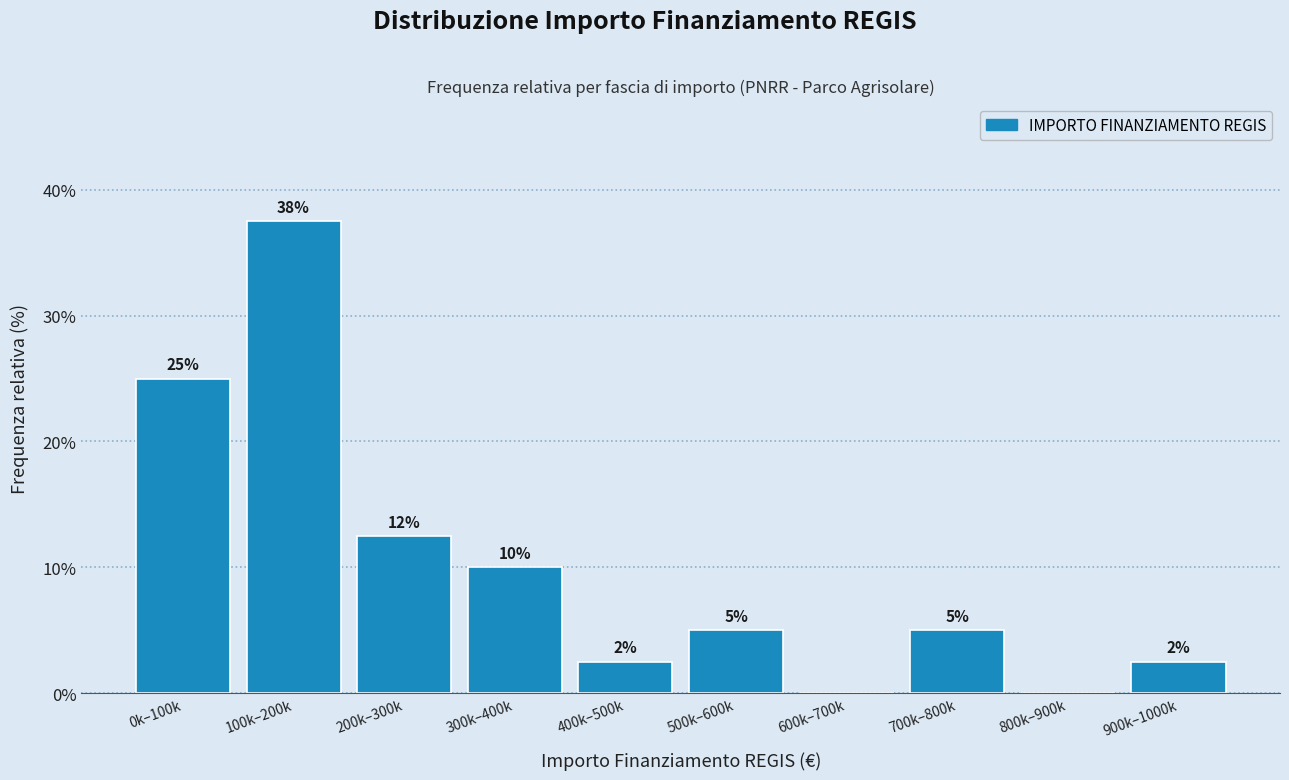

Between 700k–800k and 0k–100k, which is larger?

0k–100k